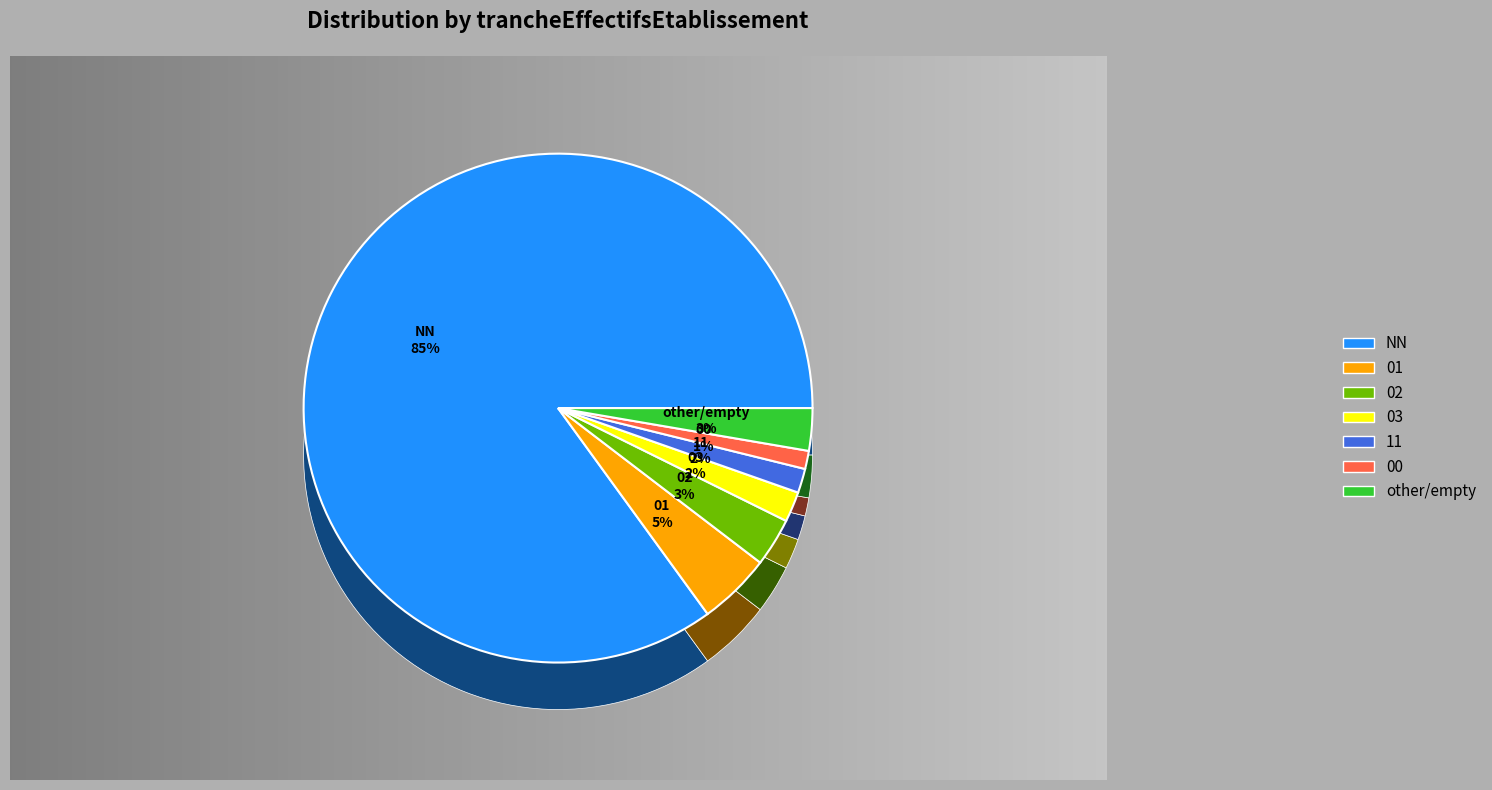

Rank the categories by value from highest to lowest.

NN, 01, 02, other, 03, 11, 00